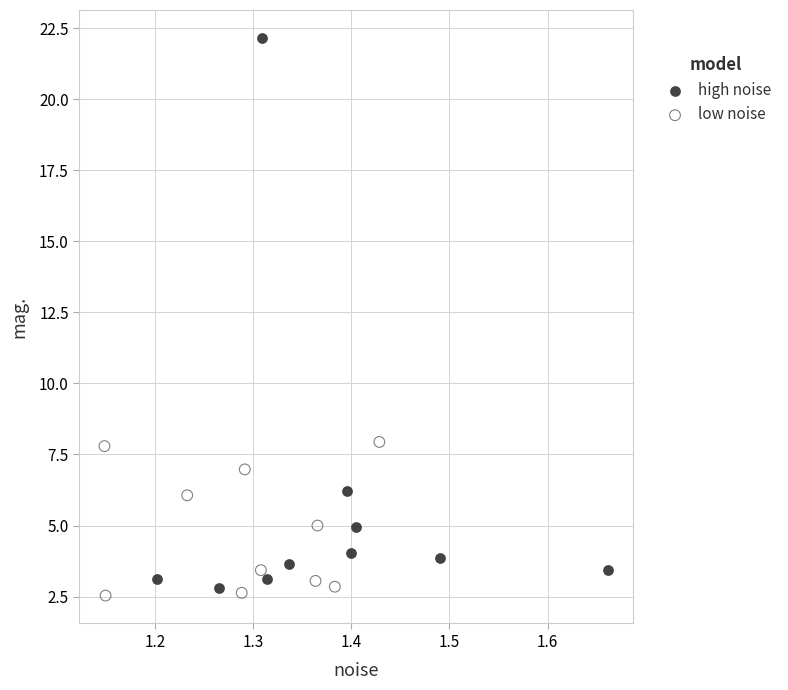

Which series reaches the maximum Y coordinate?

high noise